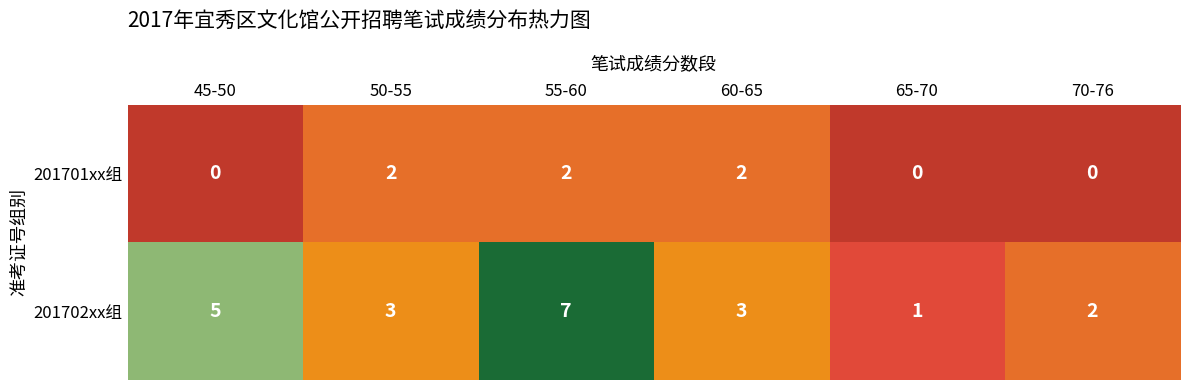

Reading right to left, list all the values displayed in this chart.

201701xx组: 70-76=0	65-70=0	60-65=2	55-60=2	50-55=2	45-50=0
201702xx组: 70-76=2	65-70=1	60-65=3	55-60=7	50-55=3	45-50=5